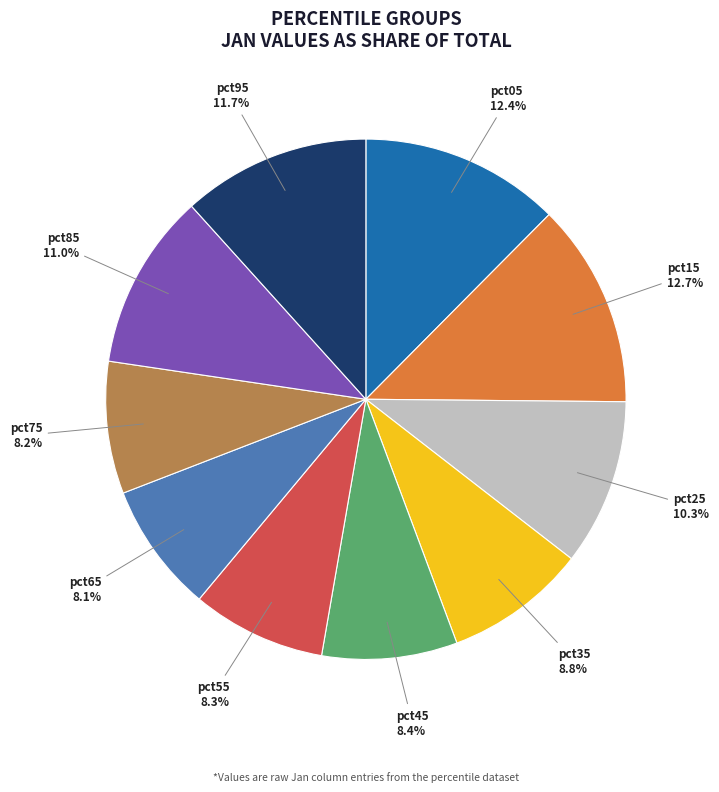

To the nearest percent, what is the average slice percentage?

10%